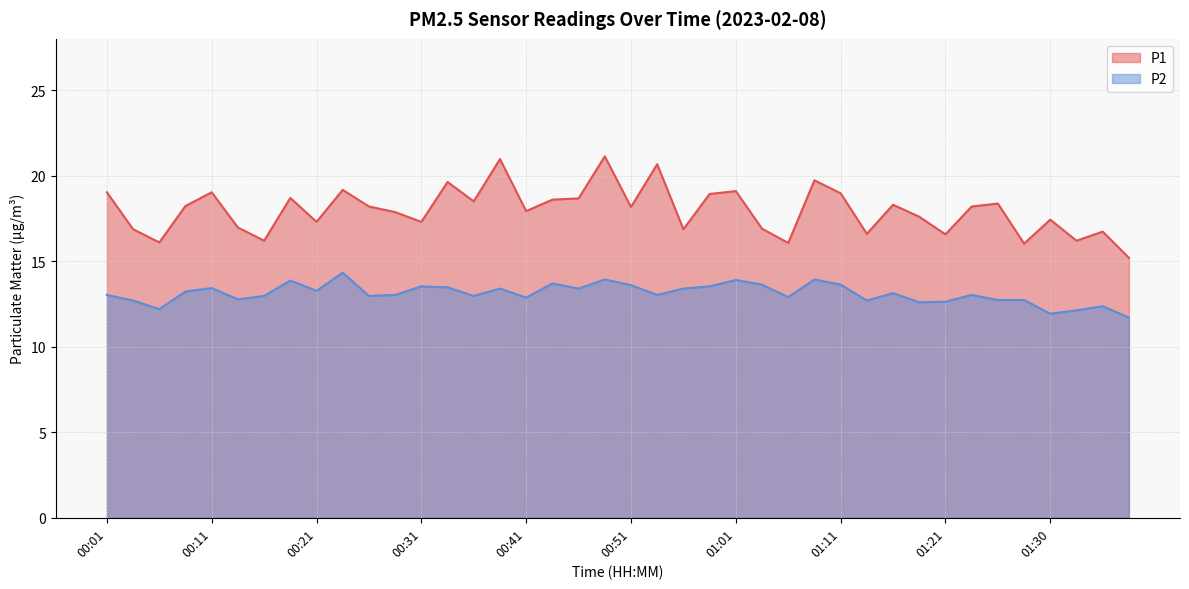

Does the chart display data point markers on the line(s)?

No